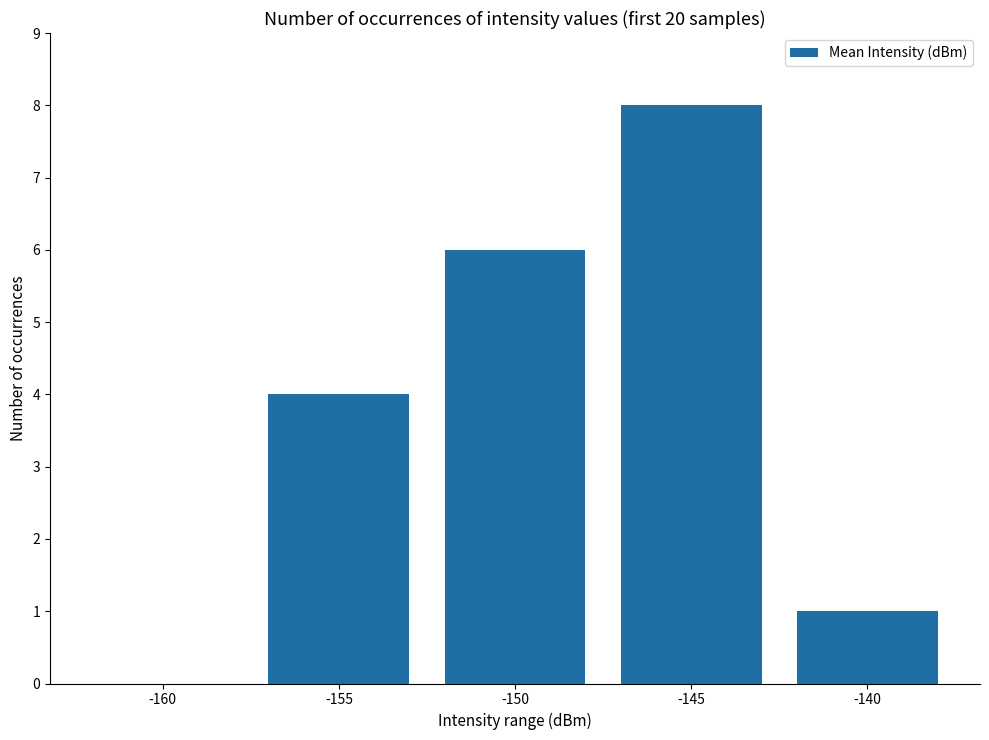

How many values are above zero?

4